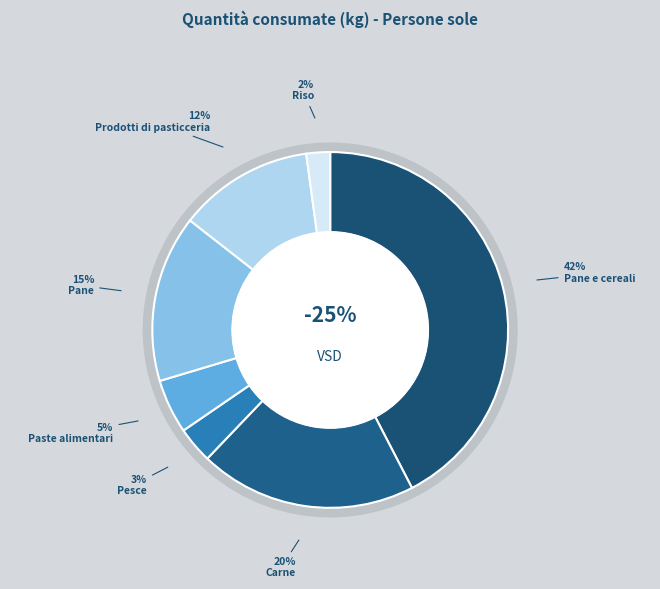

What percentage is NOT represented by Pane e cereali?

57.6%